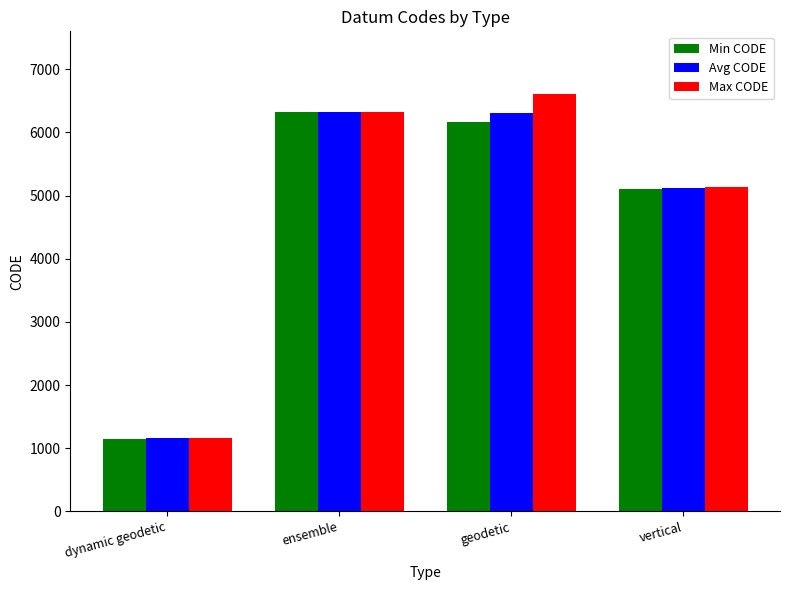

List the labels in order of Min CODE value, smallest first.

dynamic geodetic, vertical, geodetic, ensemble